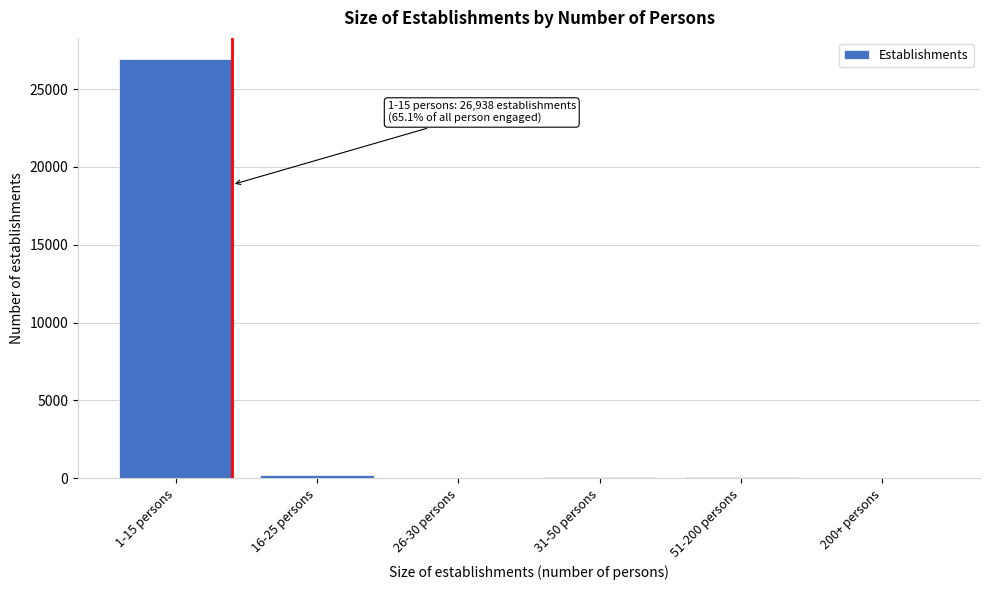

Which label corresponds to the largest value in the chart?

1-15 persons